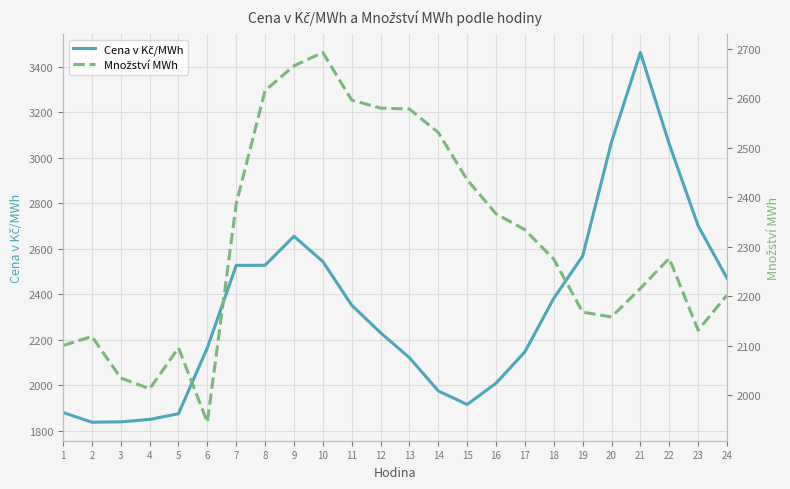

At which label does Cena v Kč/MWh reach its peak?

21